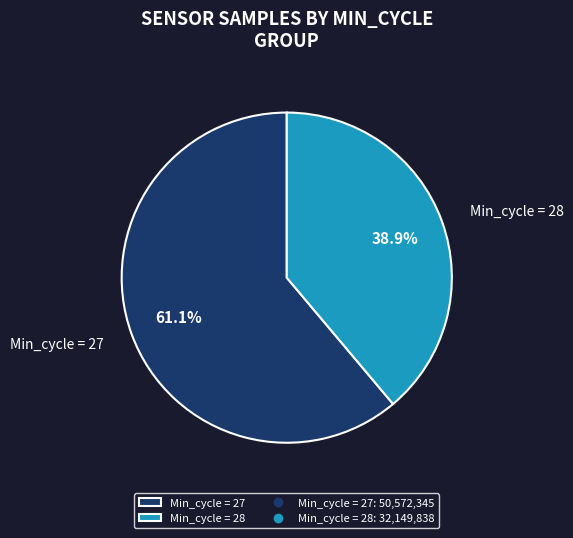

Approximately how many times larger is the value at Min_cycle = 28 compared to Min_cycle = 27?

0.6